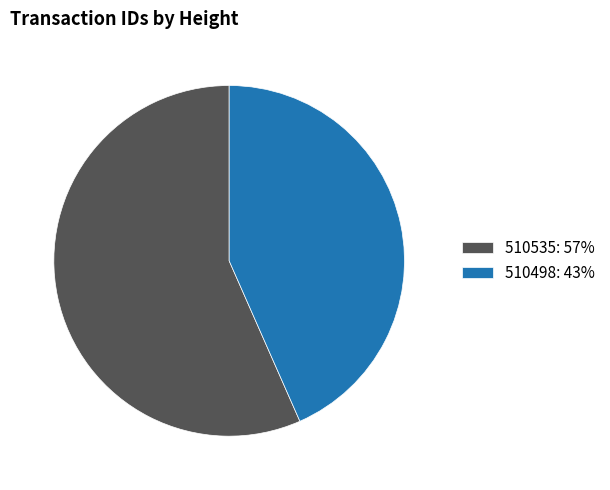

Do 510535: 57% and 510498: 43% together represent more than half of the pie?

Yes